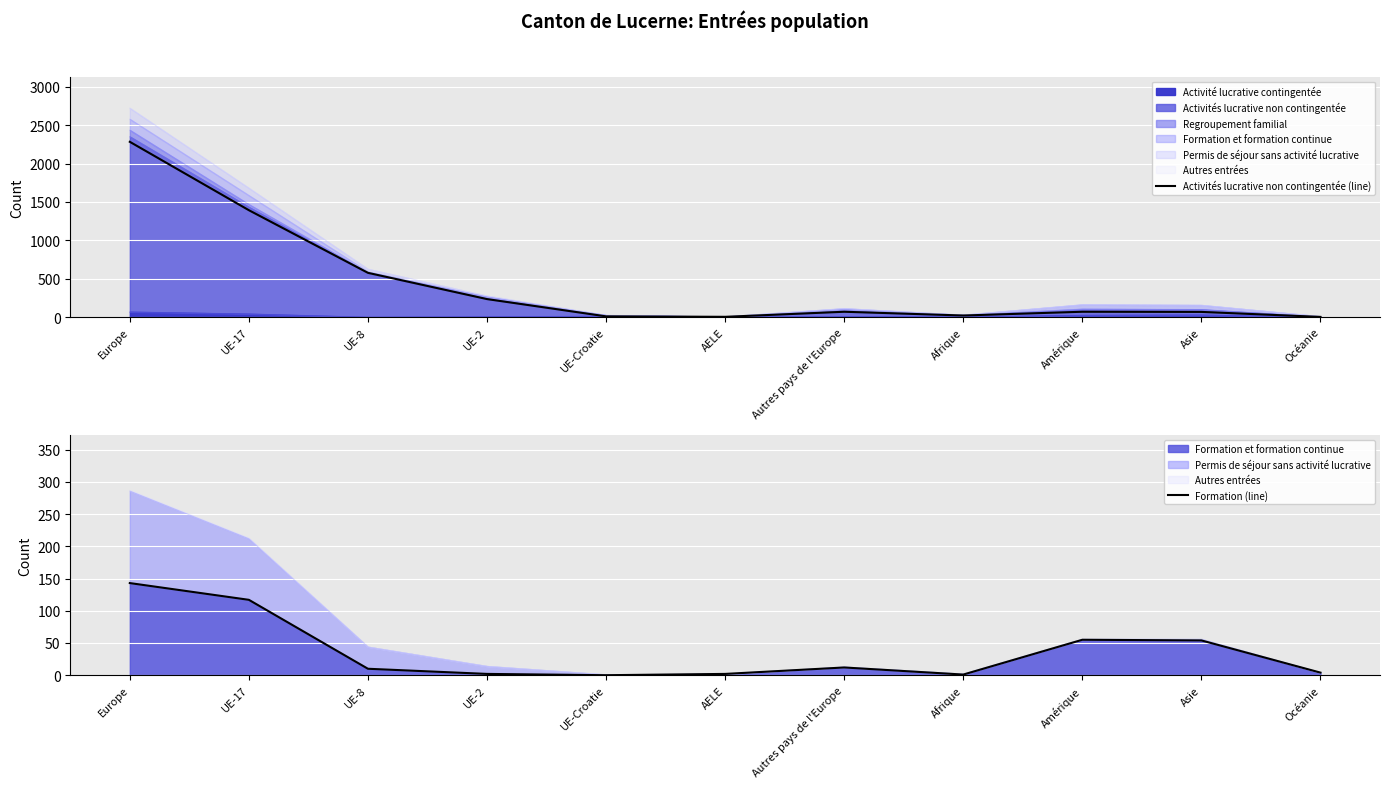

What is the value of the Activités lucrative non contingentée (line) point at the 8th from the left?

20